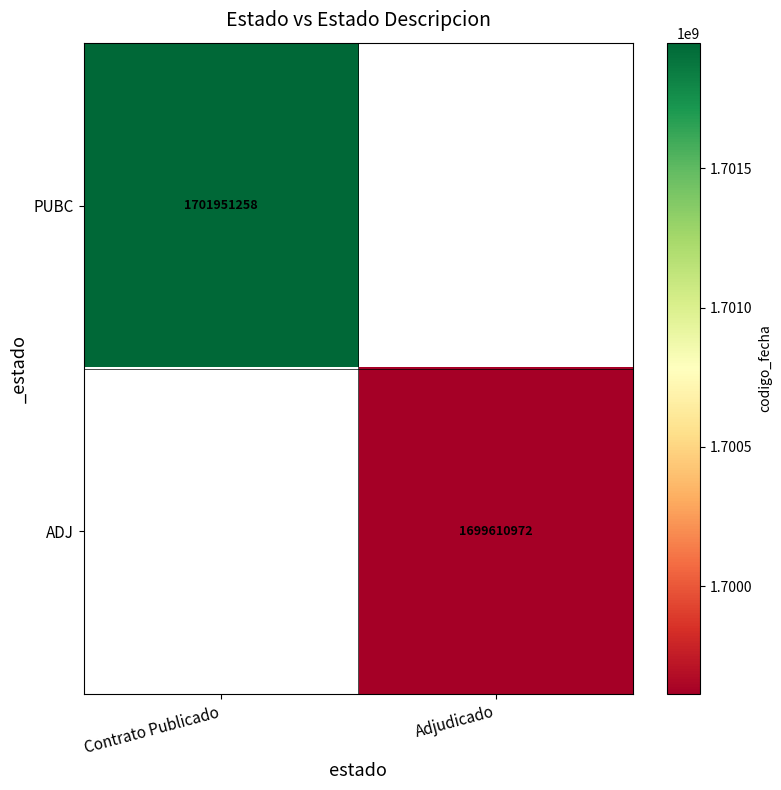

Is it true that PUBC equals 1147393281 at Contrato Publicado?

False